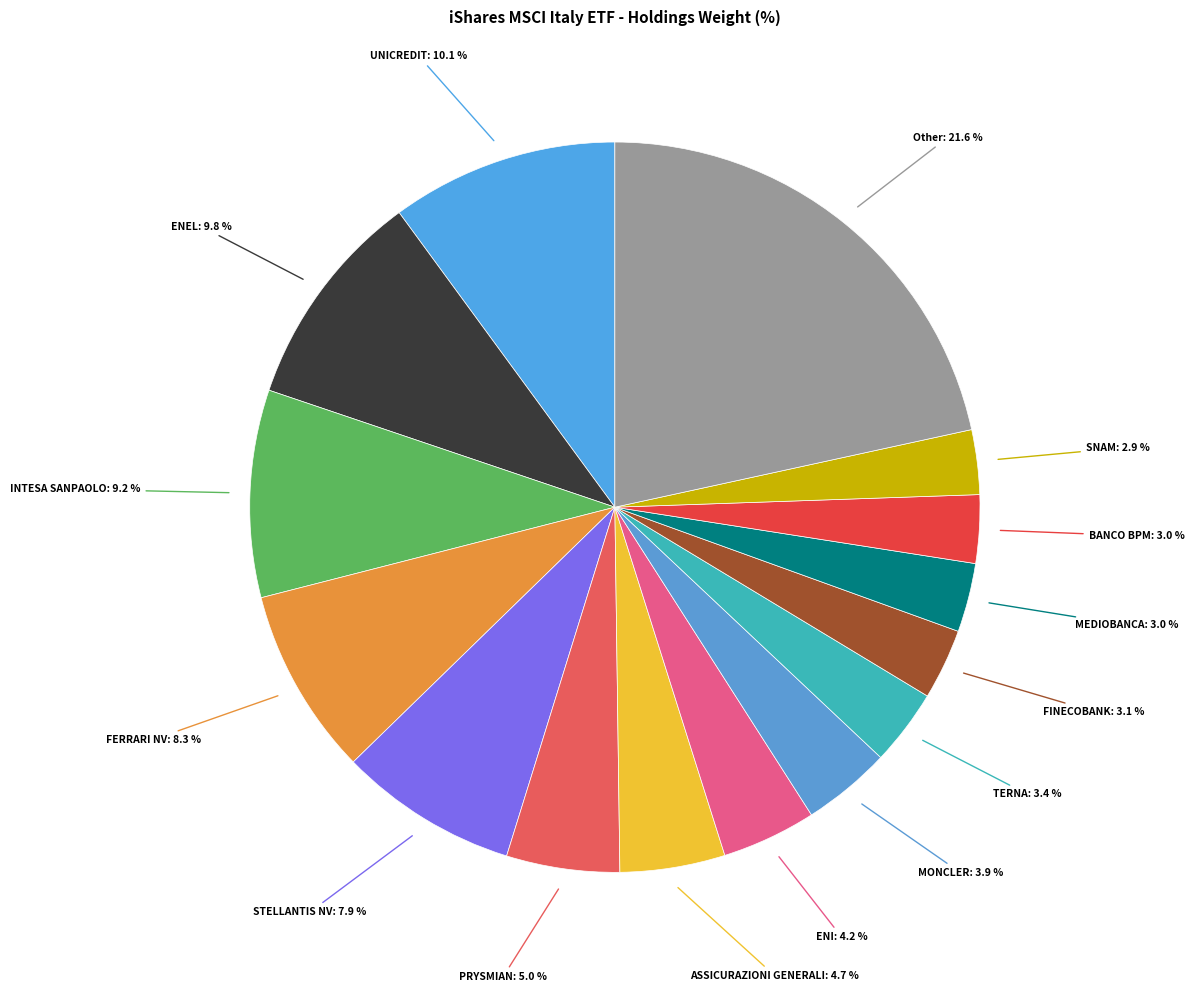

To the nearest percent, what is the average slice percentage?

7%